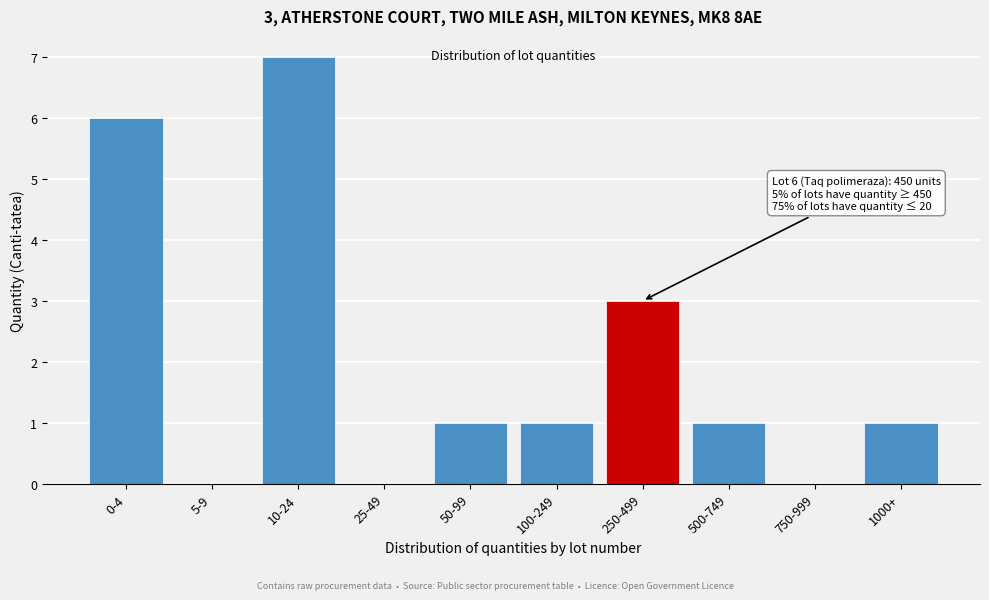

Reading right to left, what are all the values shown in this chart?

1000+=1	750-999=0	500-749=1	250-499=3	100-249=1	50-99=1	25-49=0	10-24=7	5-9=0	0-4=6